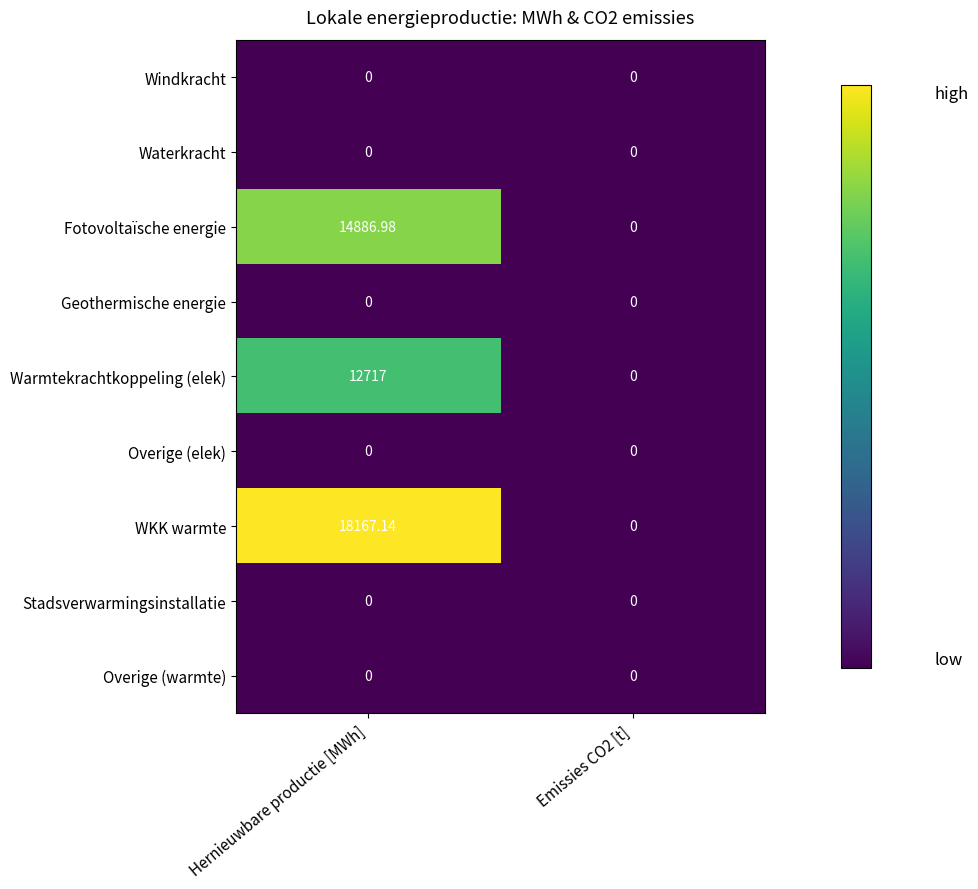

At which category is the sum across all series the highest?

Hernieuwbare productie [MWh]